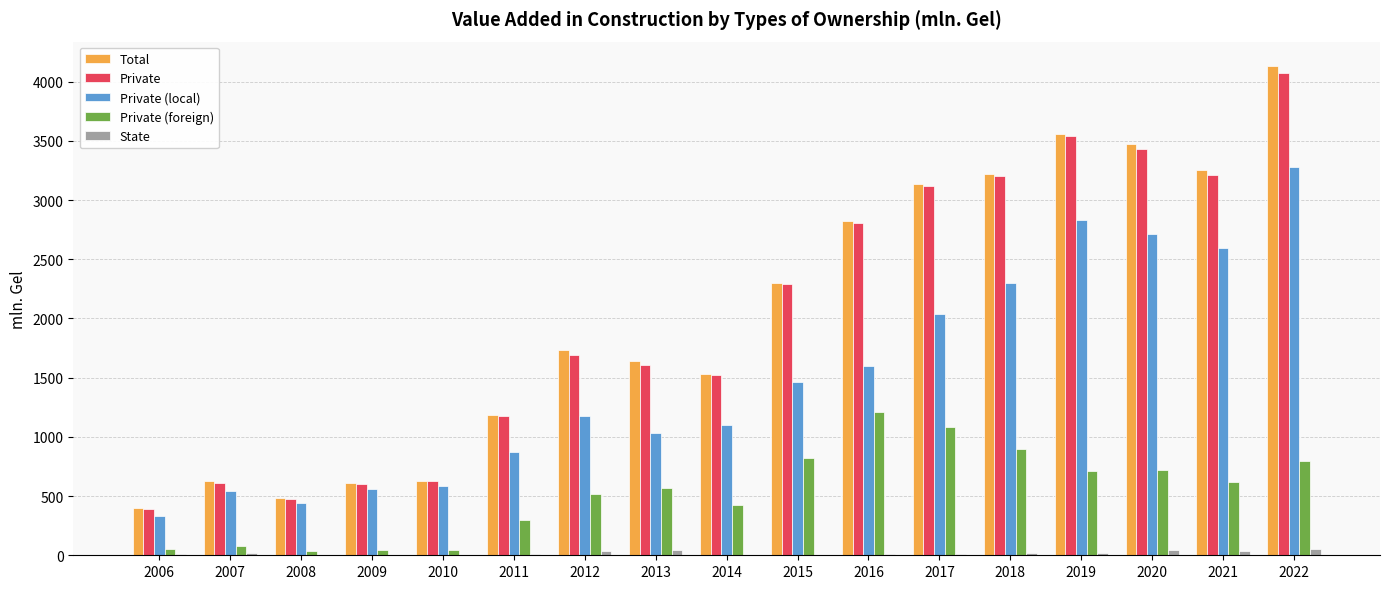

At which label is Private closest to 2232?

2015